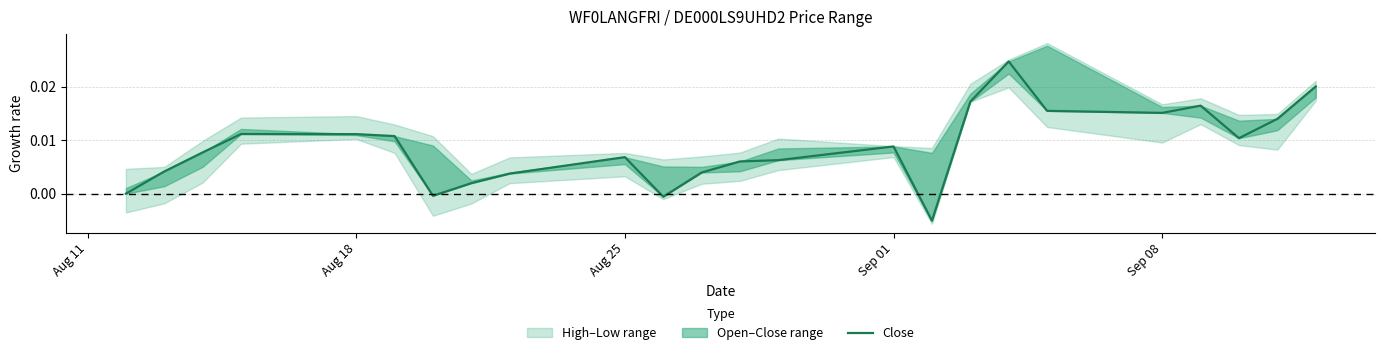

What is the sum of all values?

0.2